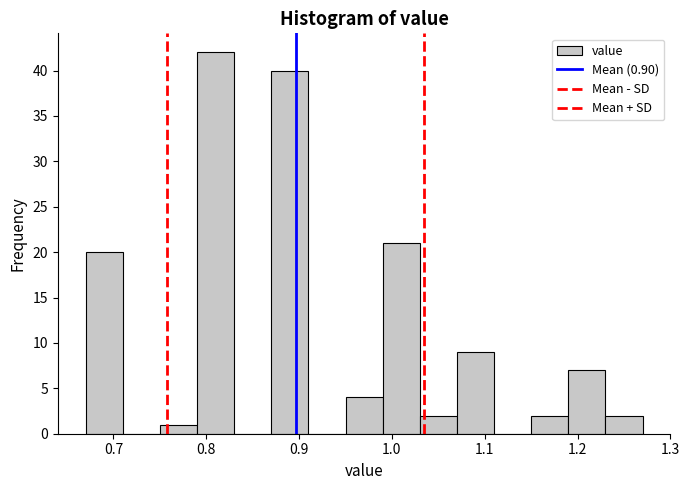

How tall is the bar that spans 0.67 to 0.71 on the x-axis? The values are not printed on the chart, so give them approximately, as read against the axis.

20